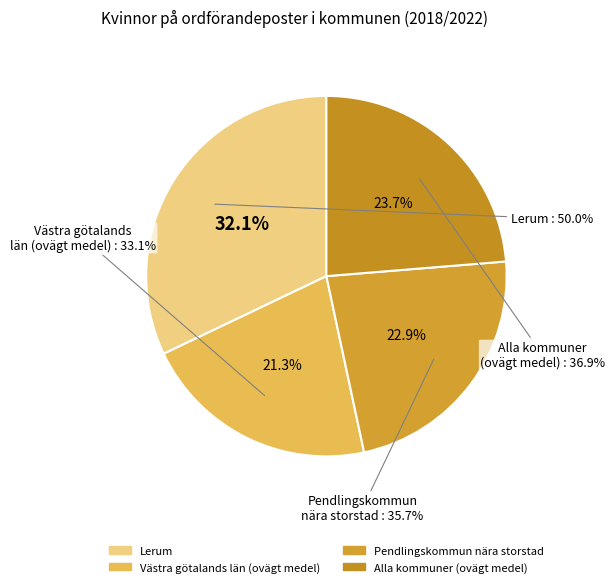

Rank the categories by value from lowest to highest.

Västra götalands läns kommuner (ovägt medel), Pendlingskommun nära storstad (ovägt medel), Alla kommuner (ovägt medel), Lerum